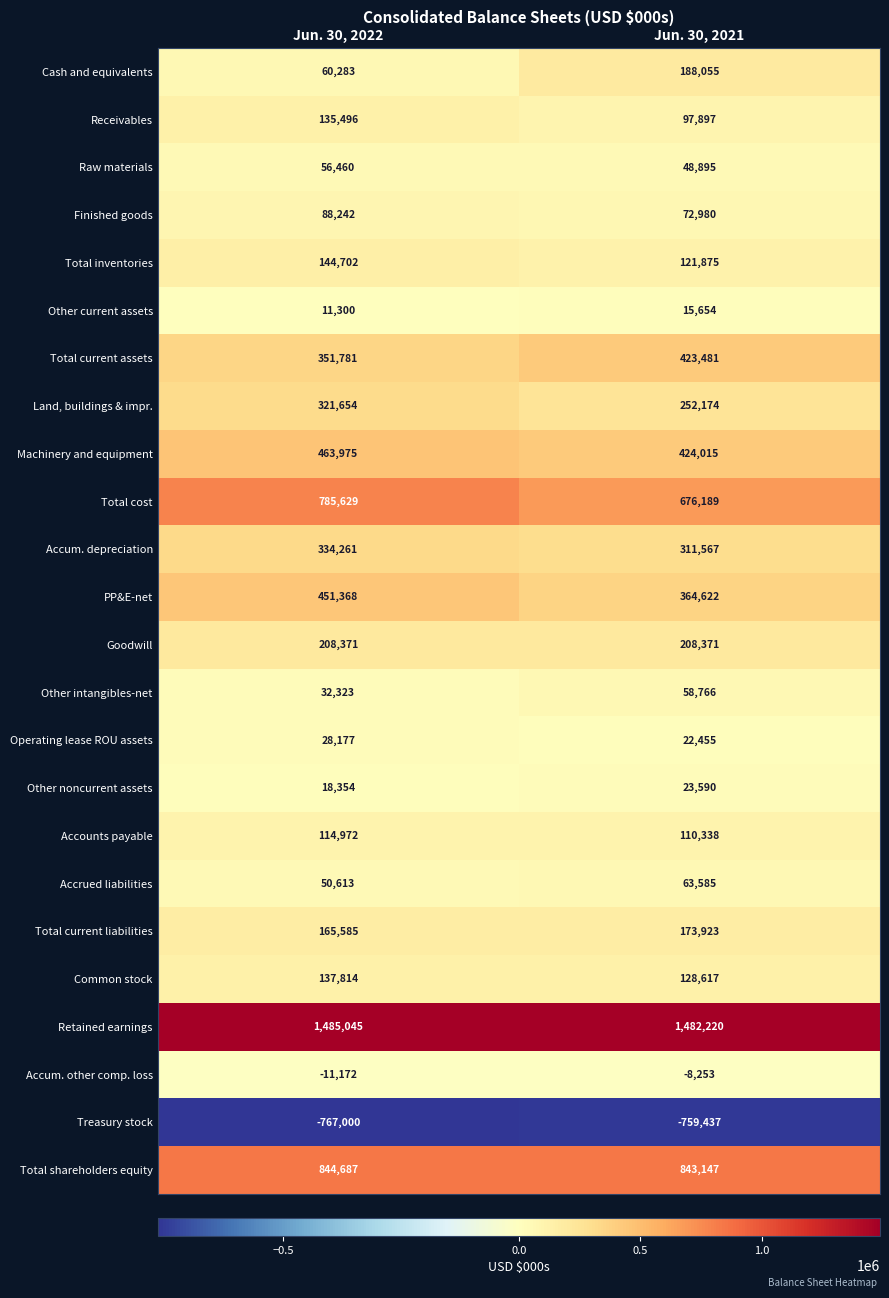

At Jun. 30, 2021, list the series in order from smallest to largest.

Treasury stock, Accum. other comp. loss, Other current assets, Operating lease ROU assets, Other noncurrent assets, Raw materials, Other intangibles-net, Accrued liabilities, Finished goods, Receivables, Accounts payable, Total inventories, Common stock, Total current liabilities, Cash and equivalents, Goodwill, Land, buildings & impr., Accum. depreciation, PP&E-net, Total current assets, Machinery and equipment, Total cost, Total shareholders equity, Retained earnings